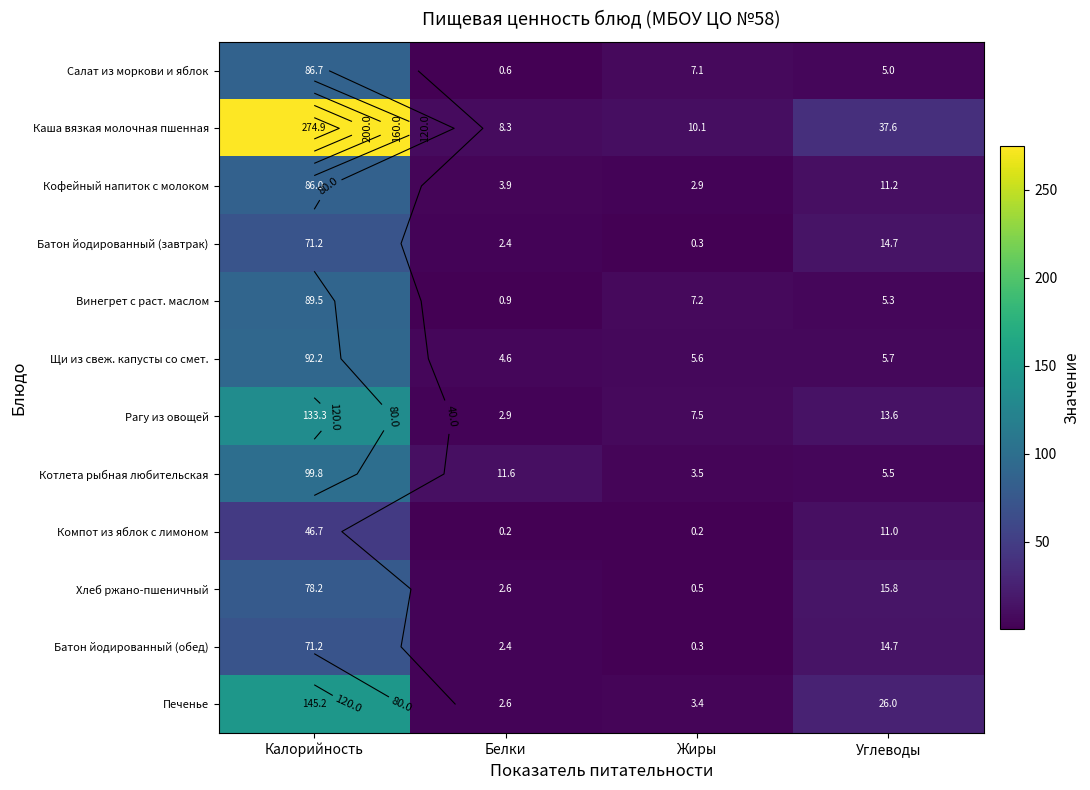

Which category has the lowest value in the Хлеб ржано-пшеничный series?

Жиры